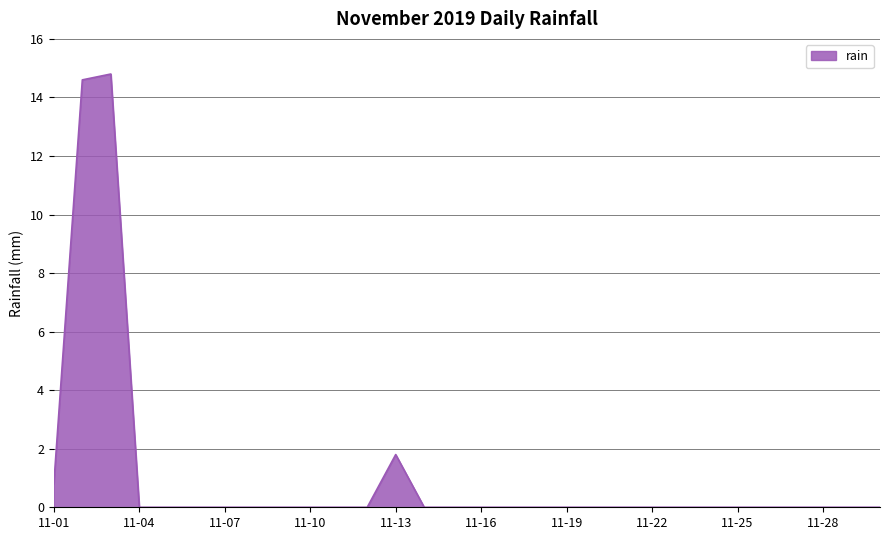

What is the greatest value displayed?

14.8